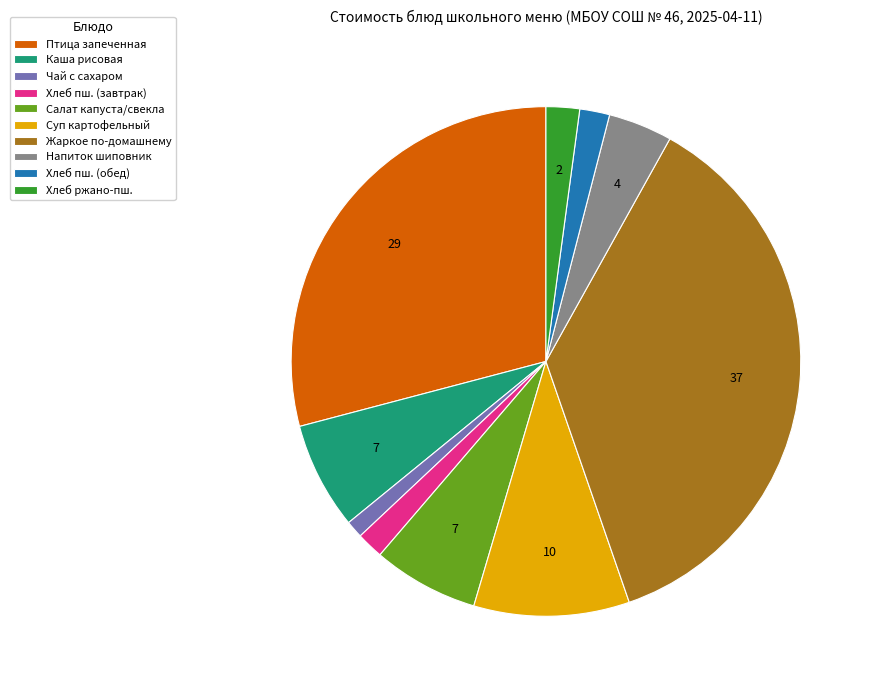

Is there any slice that represents more than half of the pie?

No